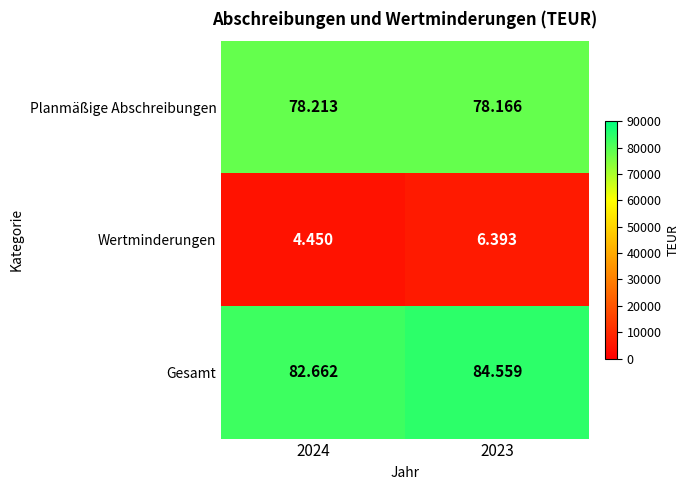

What is the difference between the highest and lowest values at 2023?

78166